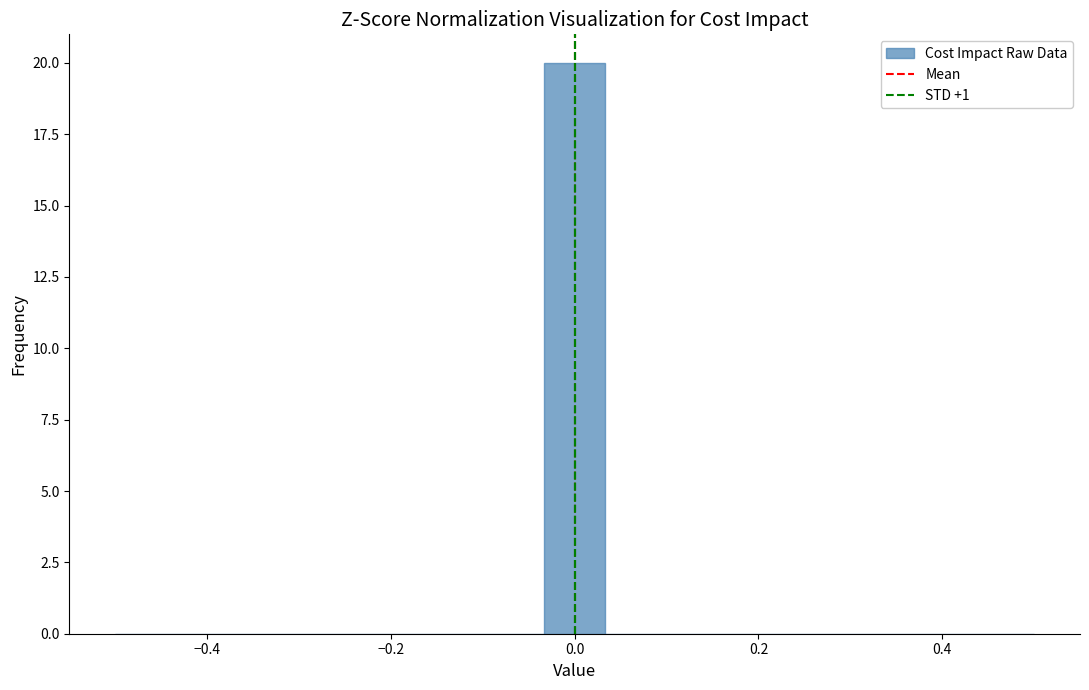

Read against the x-axis, roughly where is the centre of the tallest bar?

0.00